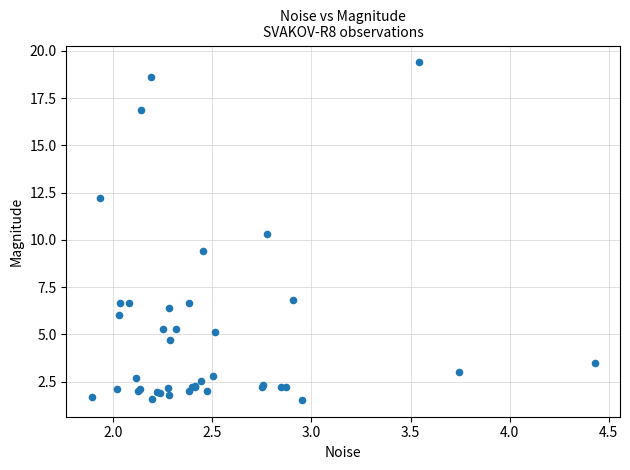

What Y value in the scatter plot is closest to 10?

10.3